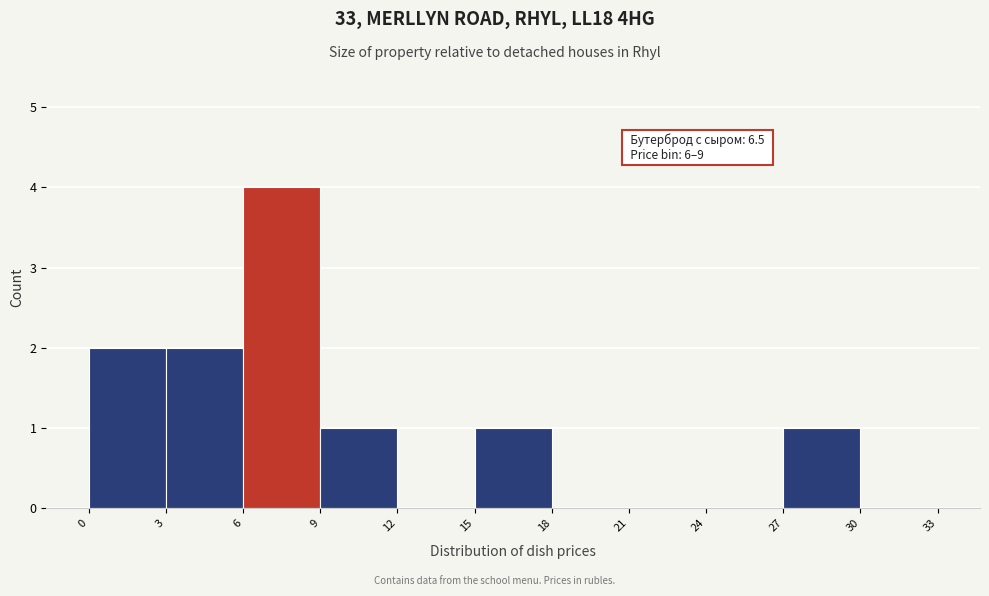

Which range on the x-axis has the tallest bar?

6 to 9